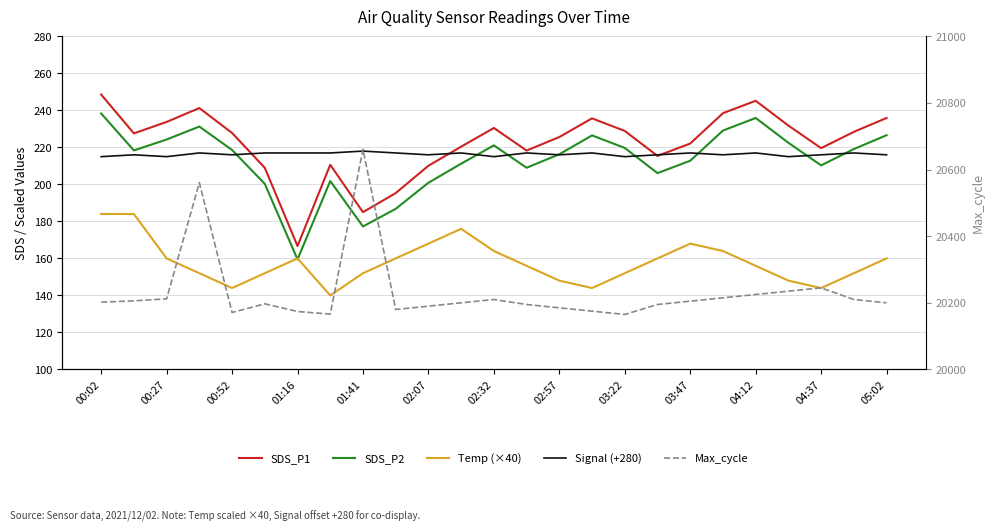

What is the smallest value displayed?

140.0